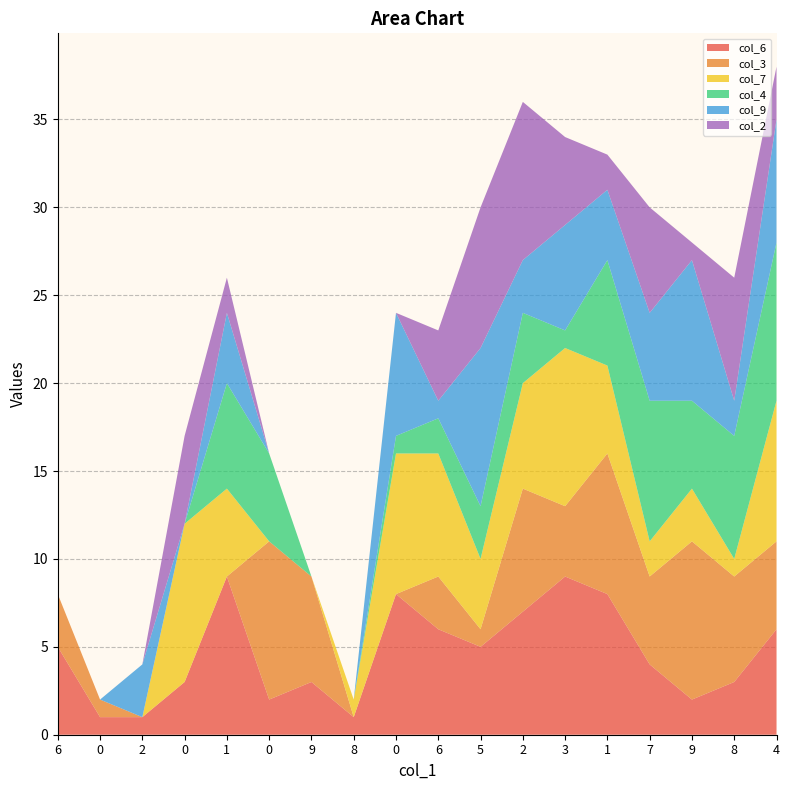

Reading left to right, list all the values displayed in this chart.

col_6: 6=5	0=1	2=1	0=3	1=9	0=2	9=3	8=1	0=8	6=6	5=5	2=7	3=9	1=8	7=4	9=2	8=3	4=6
col_3: 6=3	0=1	2=0	0=0	1=0	0=9	9=6	8=0	0=0	6=3	5=1	2=7	3=4	1=8	7=5	9=9	8=6	4=5
col_7: 6=0	0=0	2=0	0=9	1=5	0=0	9=0	8=1	0=8	6=7	5=4	2=6	3=9	1=5	7=2	9=3	8=1	4=8
col_4: 6=0	0=0	2=0	0=0	1=6	0=5	9=0	8=0	0=1	6=2	5=3	2=4	3=1	1=6	7=8	9=5	8=7	4=9
col_9: 6=0	0=0	2=3	0=0	1=4	0=0	9=0	8=0	0=7	6=1	5=9	2=3	3=6	1=4	7=5	9=8	8=2	4=7
col_2: 6=0	0=0	2=0	0=5	1=2	0=0	9=0	8=0	0=0	6=4	5=8	2=9	3=5	1=2	7=6	9=1	8=7	4=3